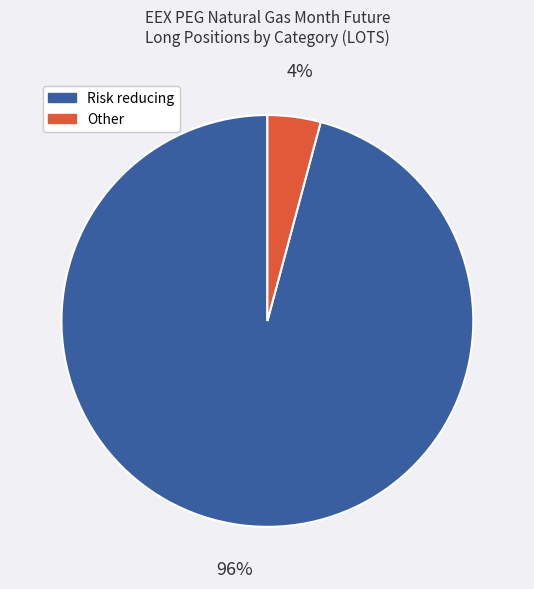

How many slices are in this pie chart?

2